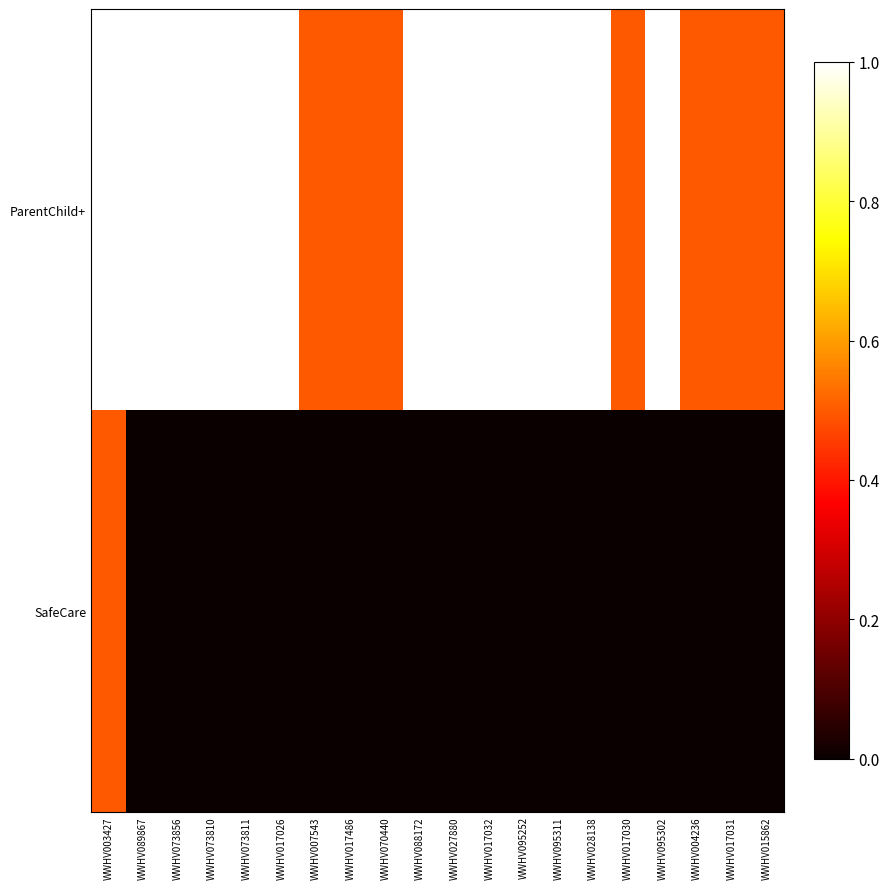

Which category has the highest value across all series?

WWHV003427